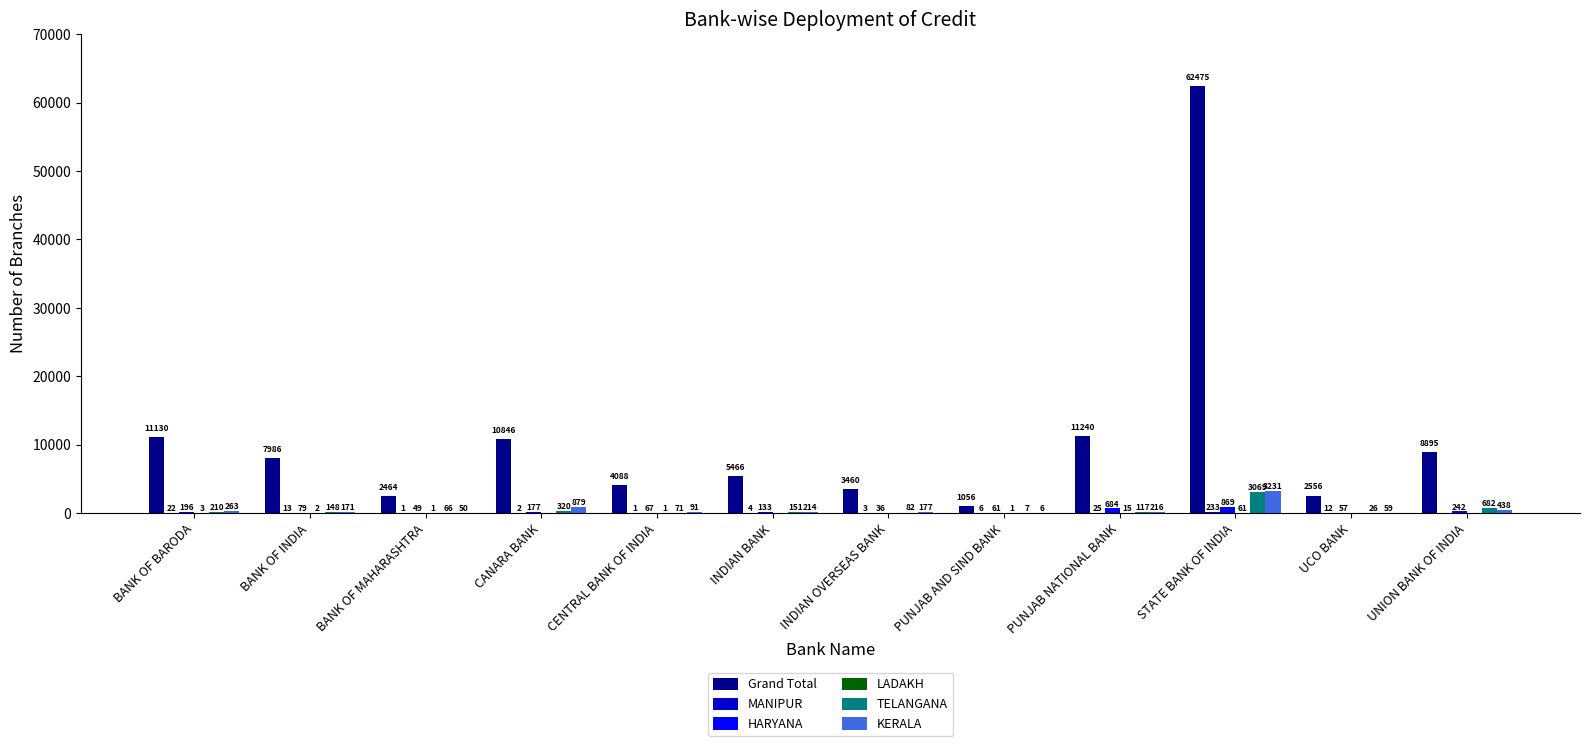

What value does the HARYANA series have at STATE BANK OF INDIA?

869